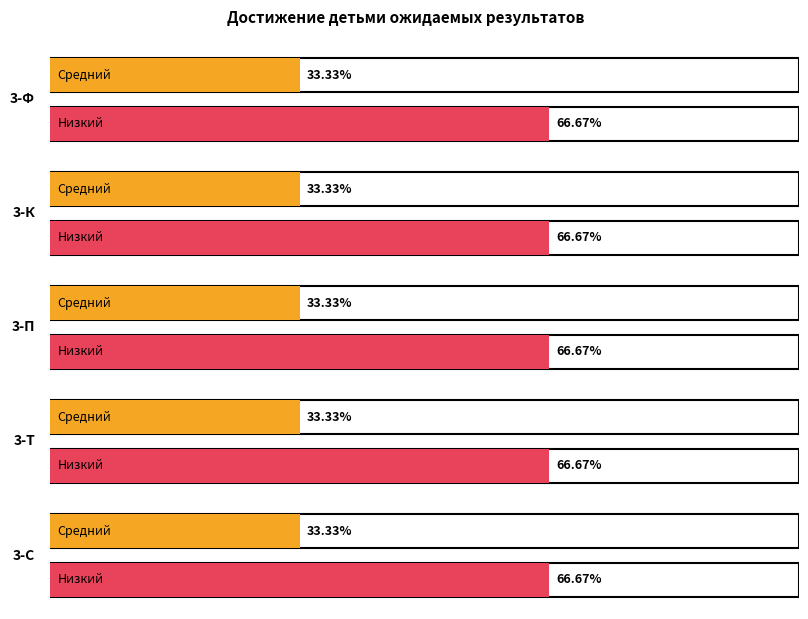

Does the chart contain any negative values?

No